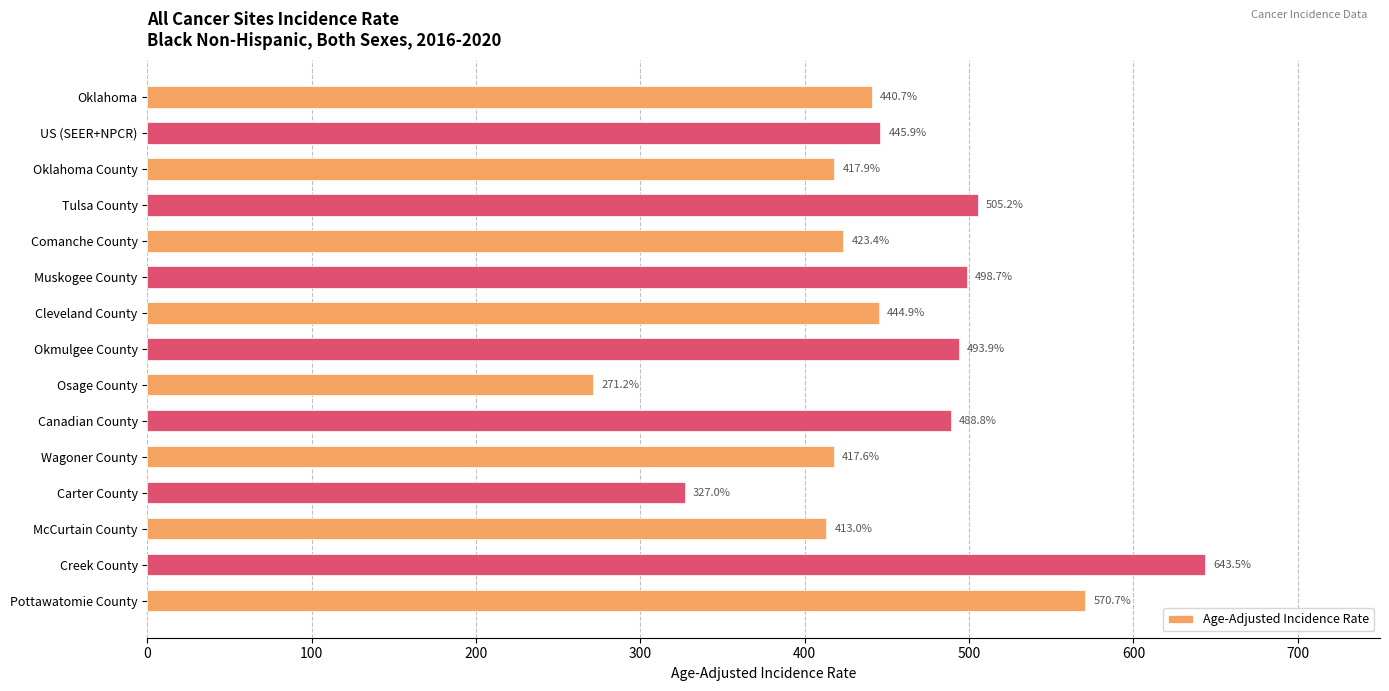

Between Oklahoma County and Osage County, which is larger?

Oklahoma County